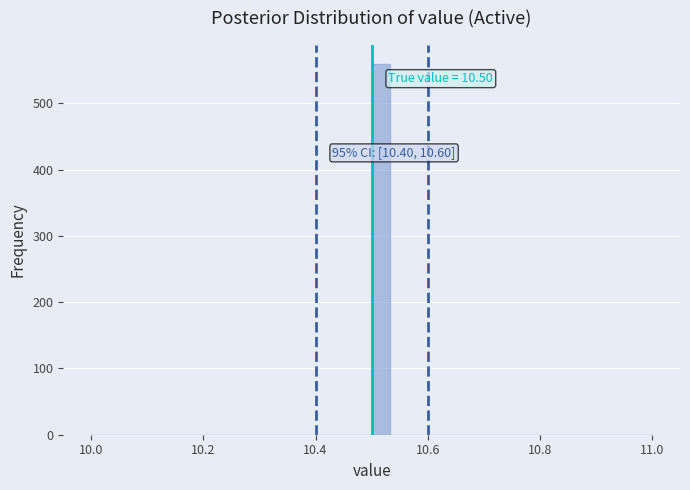

Read against the x-axis, roughly where is the centre of the tallest bar?

10.52